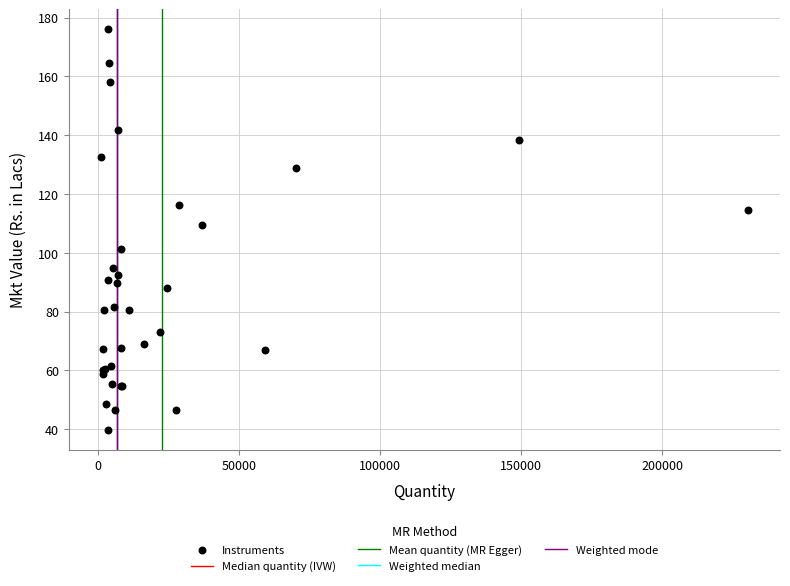

What Y value in the scatter plot is closest to 107?

109.5